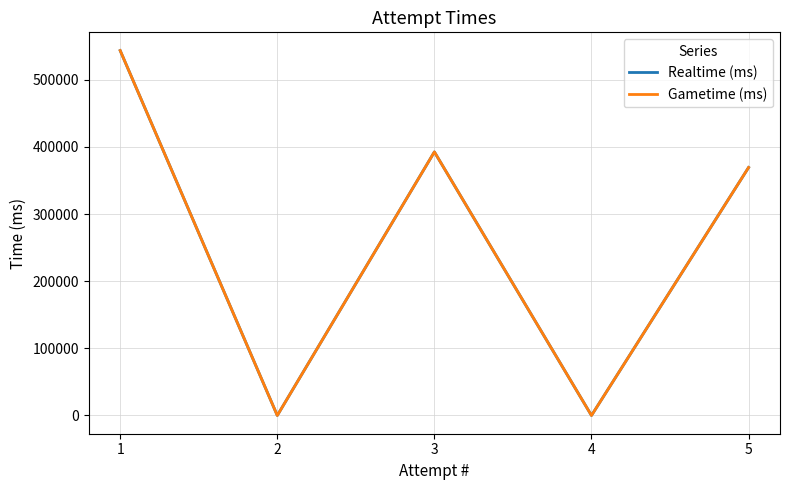

In Gametime (ms), how many points are higher than both neighbors (excluding endpoints)?

1